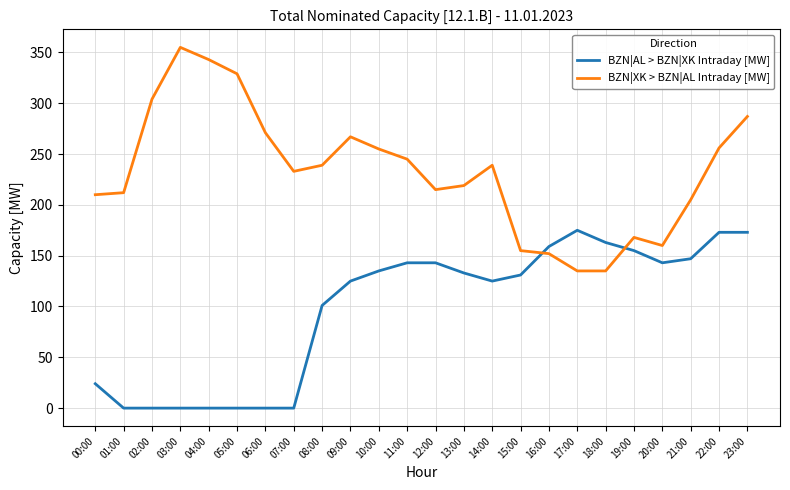

What are all the series names shown in the legend?

BZN|AL > BZN|XK Intraday [MW], BZN|XK > BZN|AL Intraday [MW]